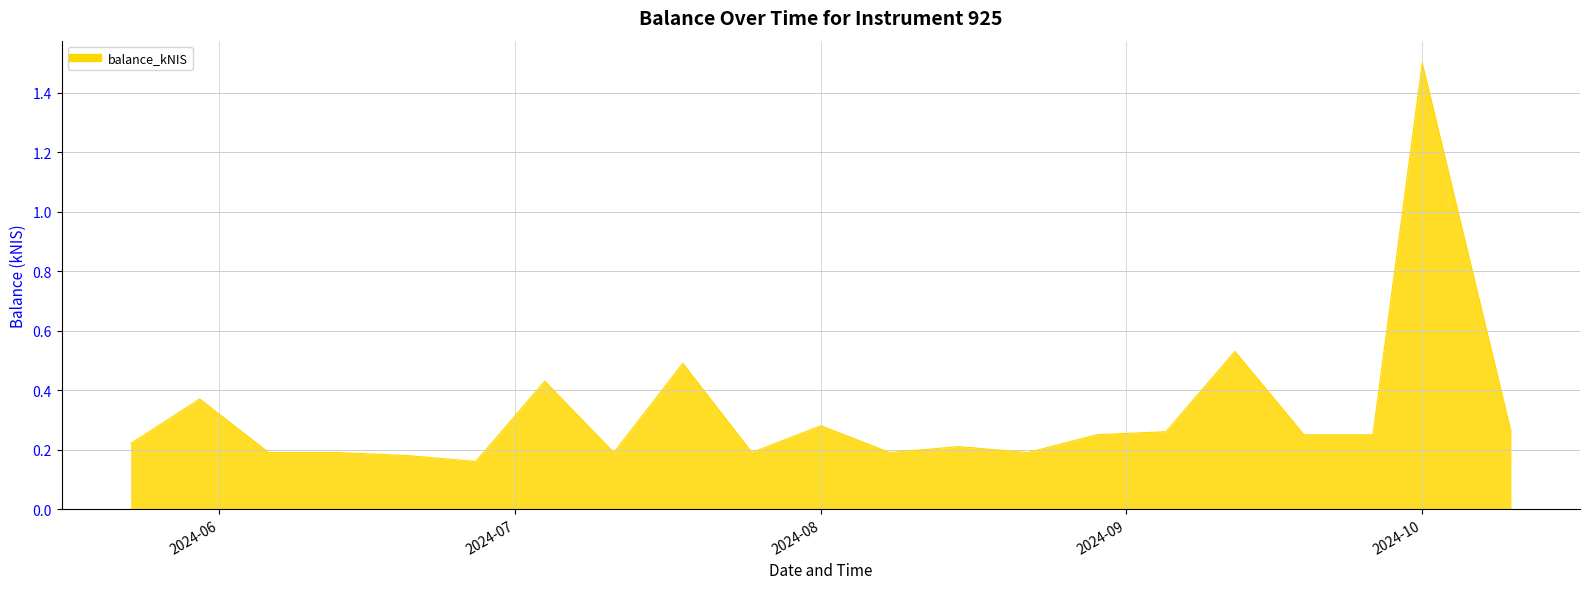

True or false: there are more than 2 points higher than both neighbors.

True